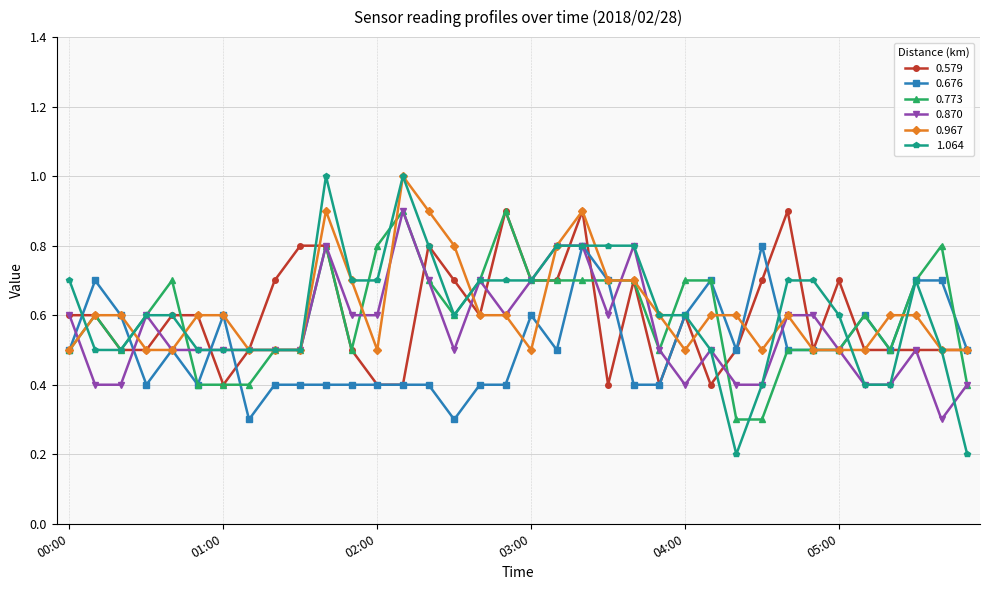

Which series has the largest range (max minus min)?

1.064